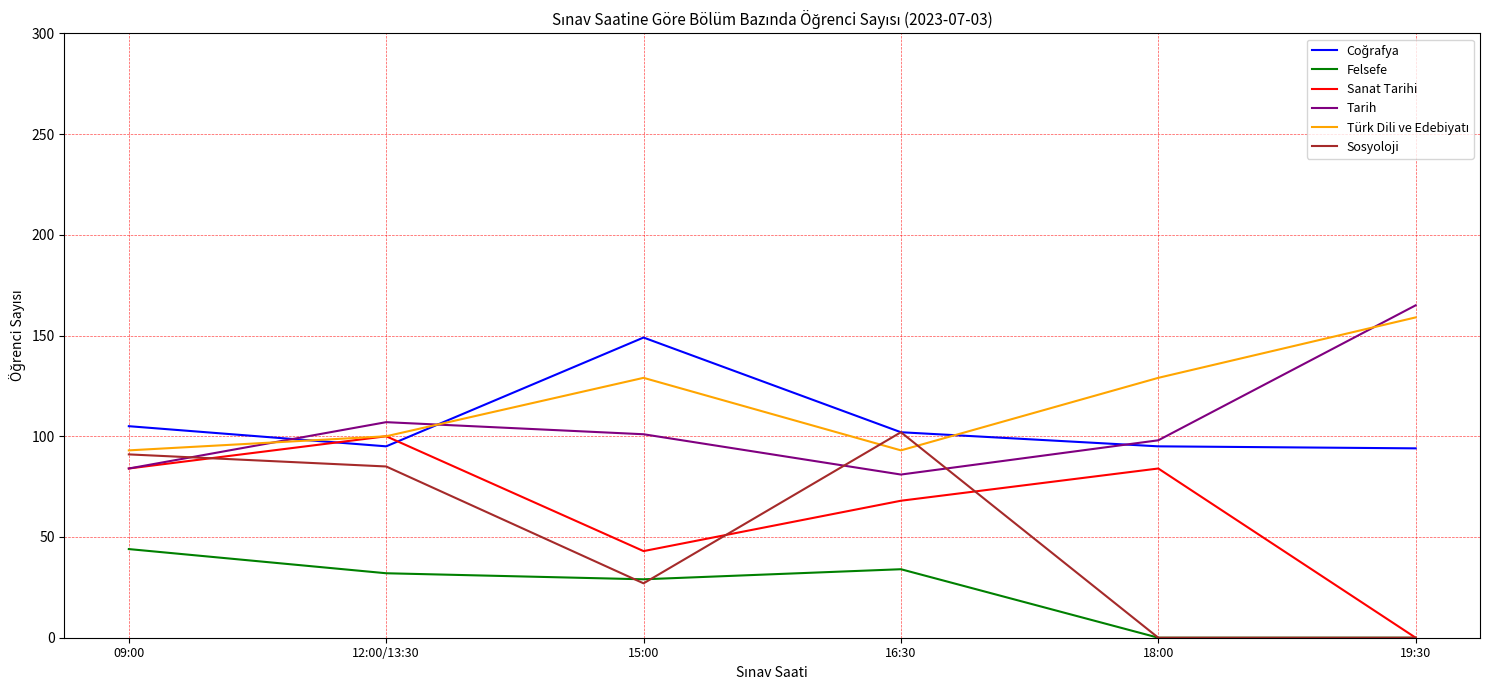

True or false: Sanat Tarihi has a value of 163 at 12:00/13:30.

False